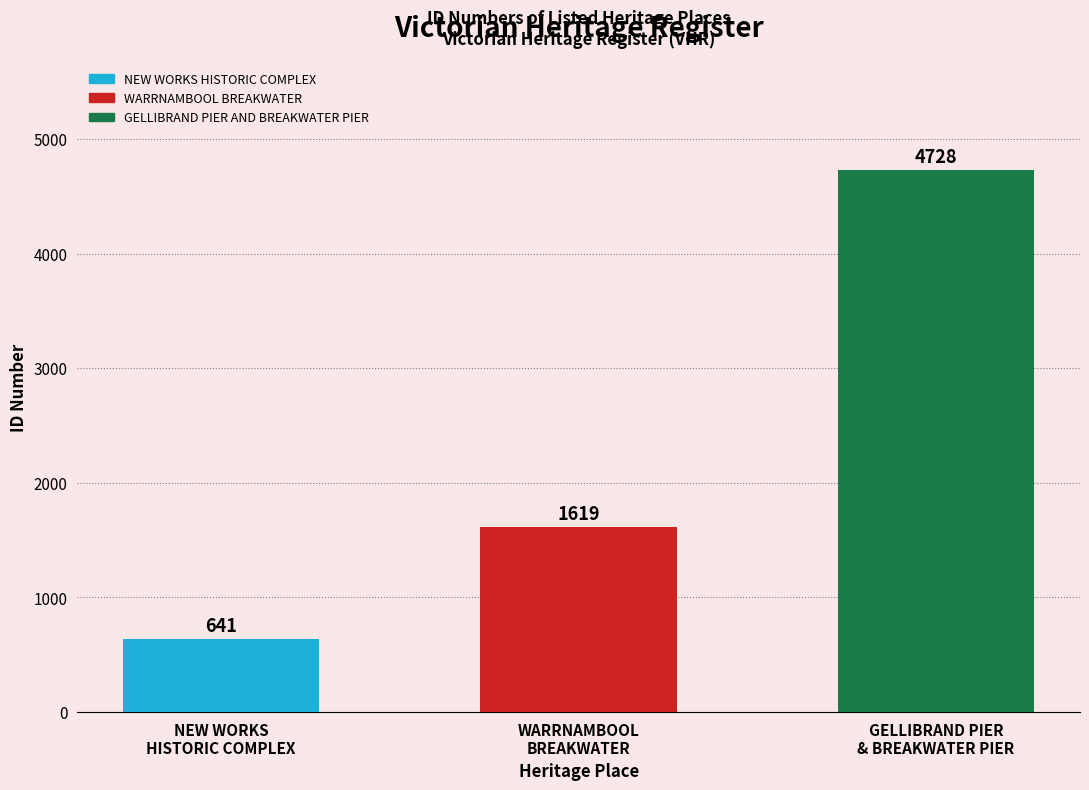

Rank the categories by value from lowest to highest.

NEW WORKS
HISTORIC COMPLEX, WARRNAMBOOL
BREAKWATER, GELLIBRAND PIER
& BREAKWATER PIER